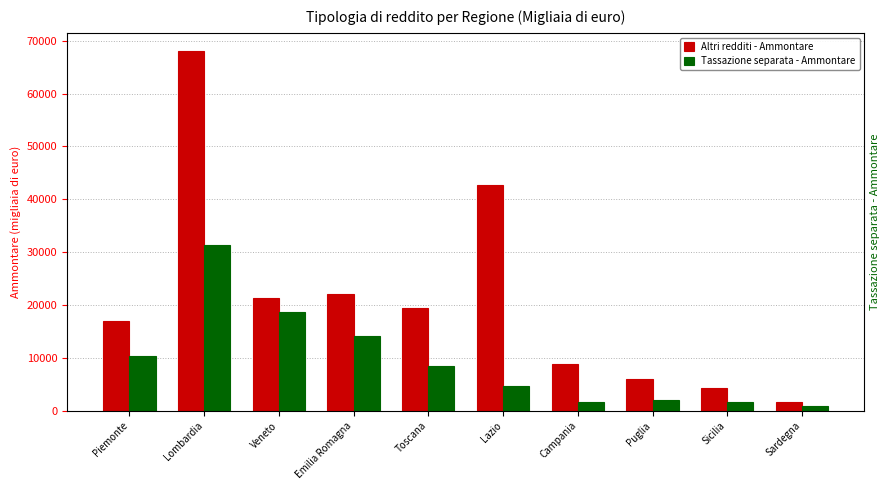

Count the number of data series in this chart.

2